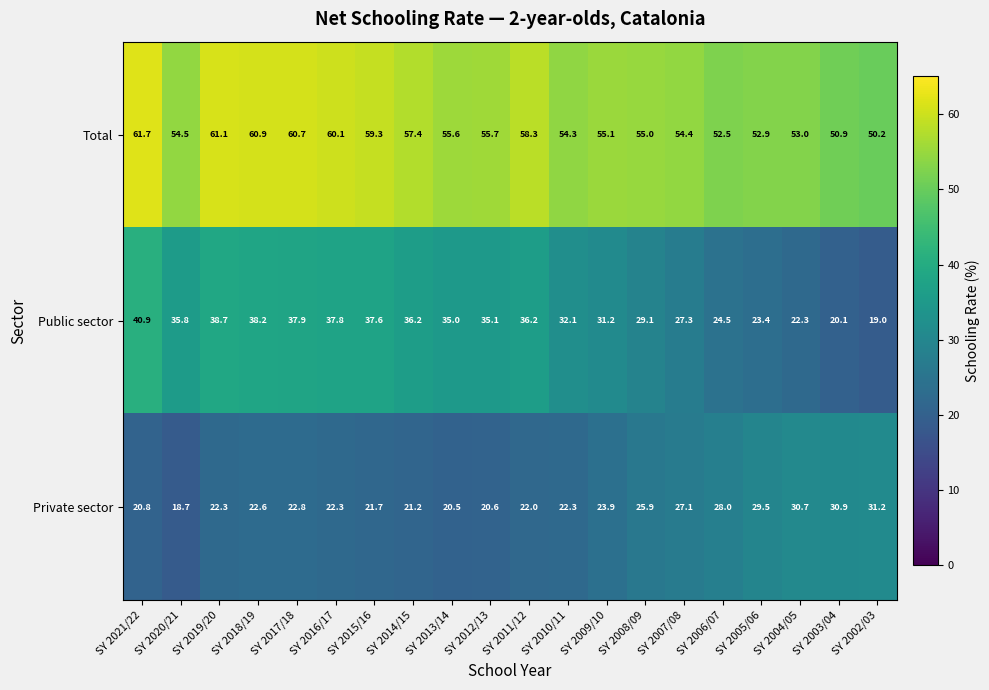

True or false: Private sector has a value of 8.5 at SY 2006/07.

False